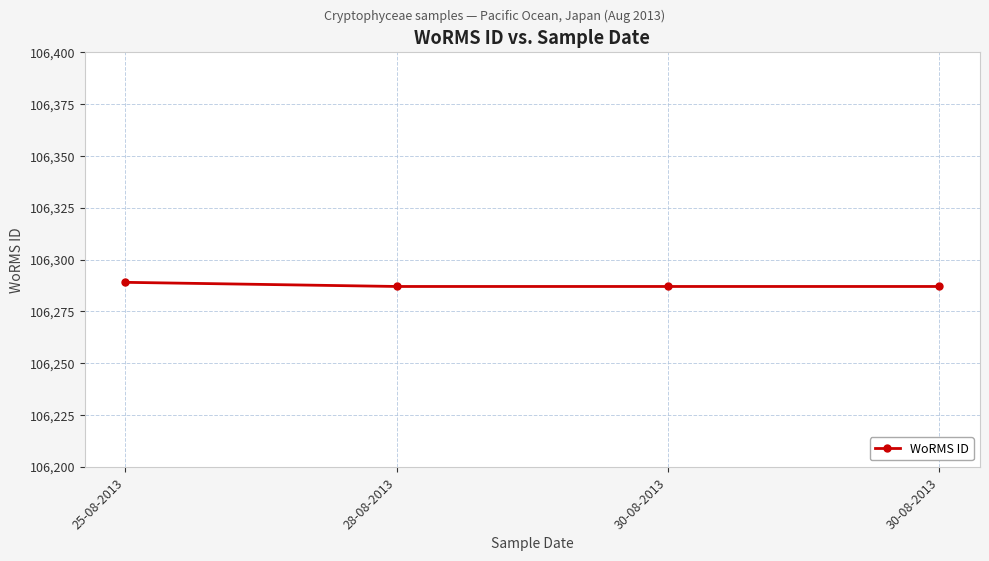

How many series are shown in this chart?

1